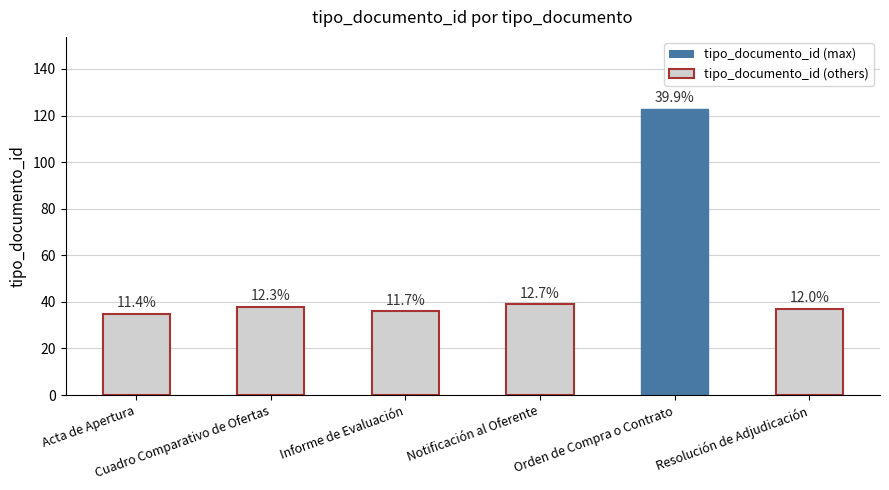

Does the chart contain any negative values?

No